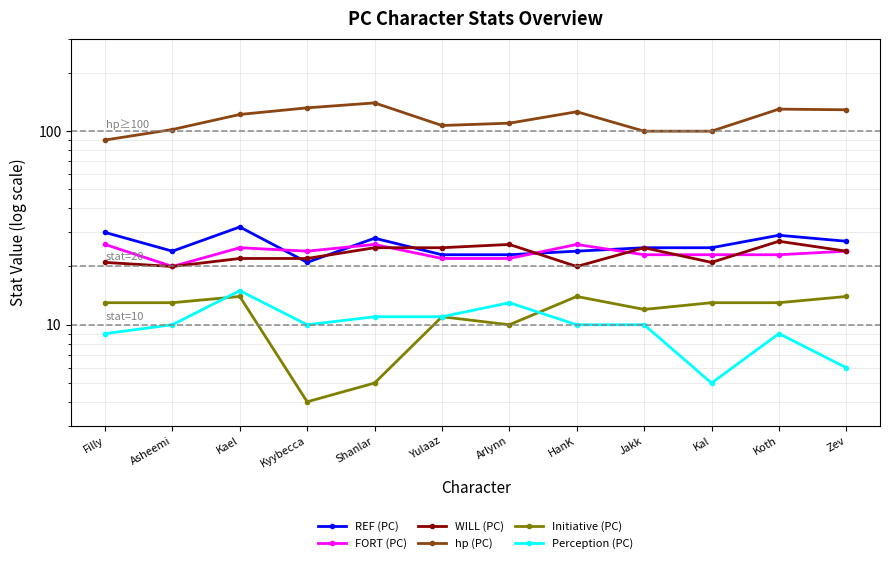

Count the WILL (PC) values in the range 21 to 25.

8